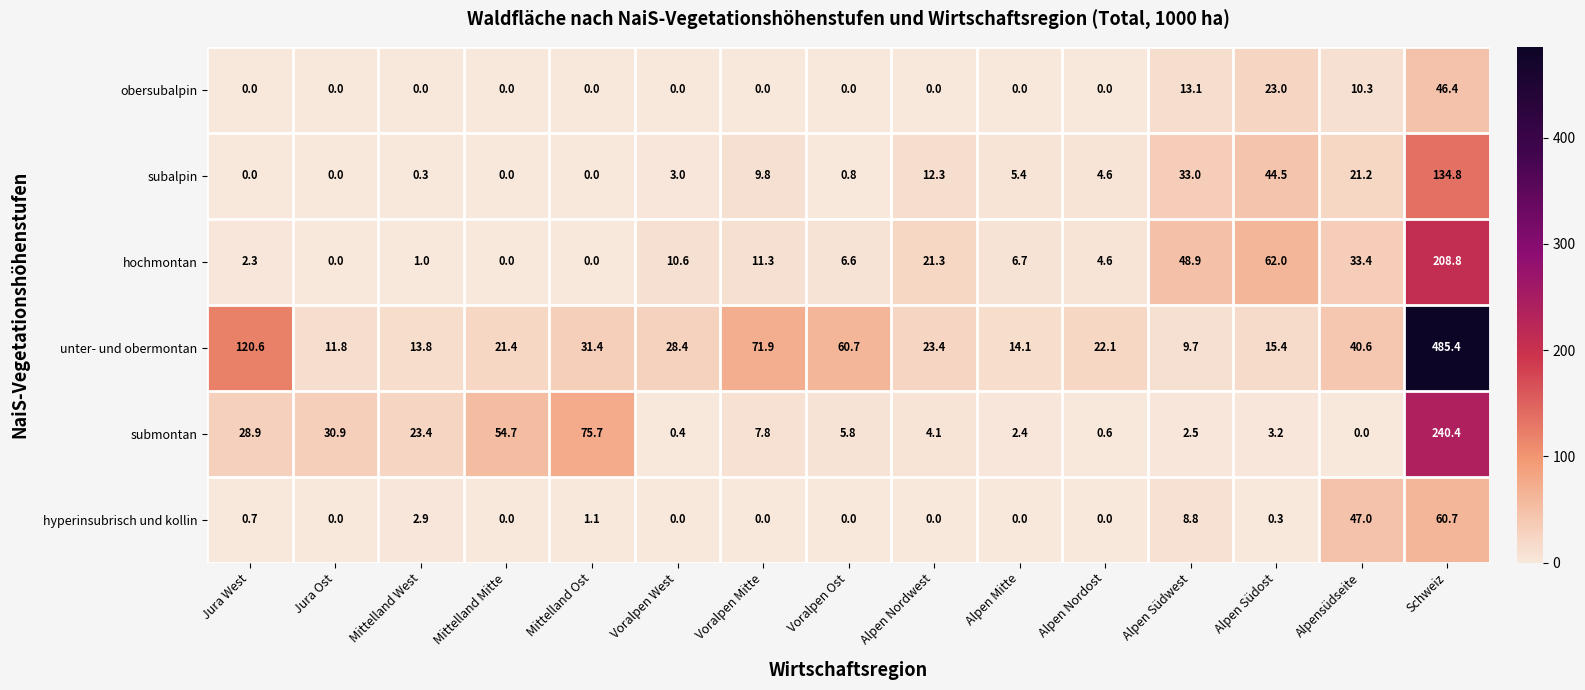

At which label is unter- und obermontan closest to 247?

Jura West